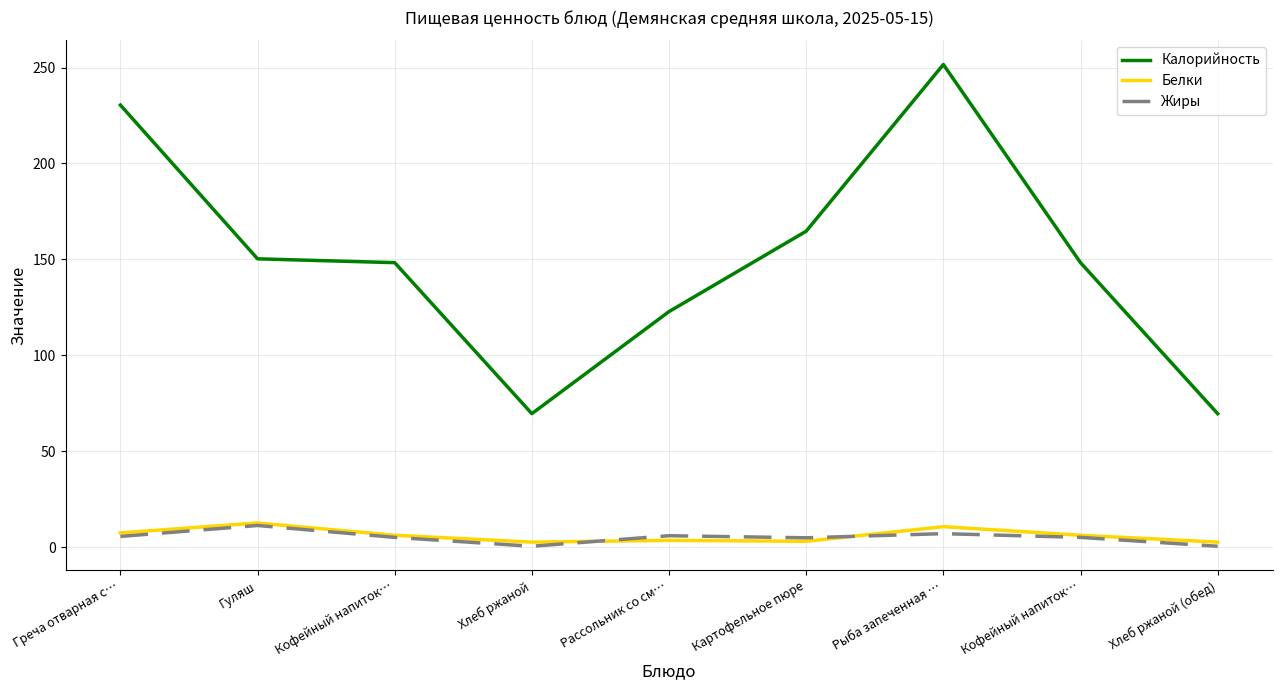

The value of Калорийность at Рыба запеченная … is 392.8. True or false?

False